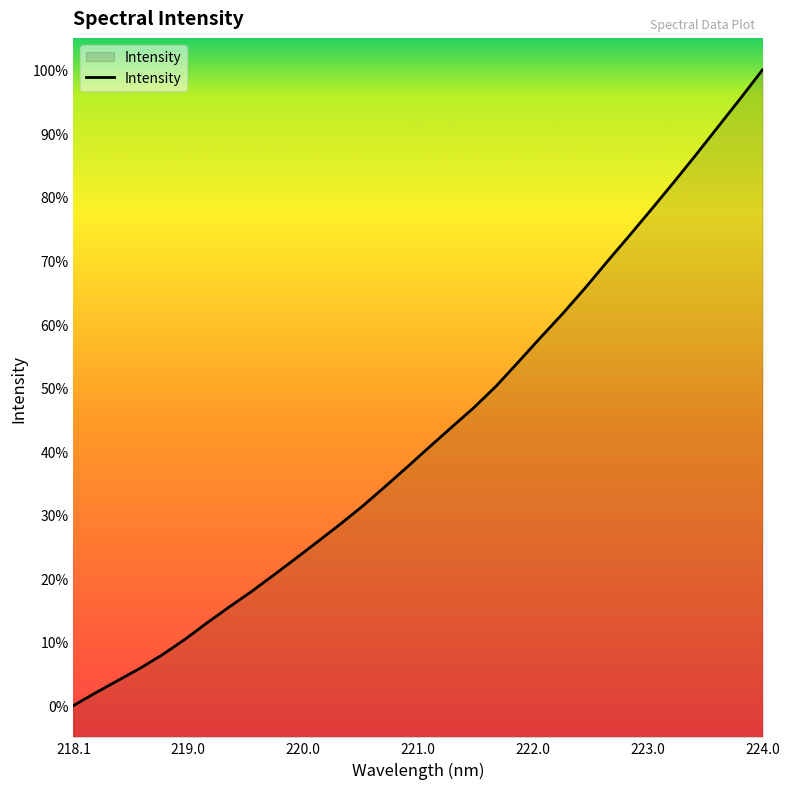

Does the chart display data point markers on the line(s)?

No